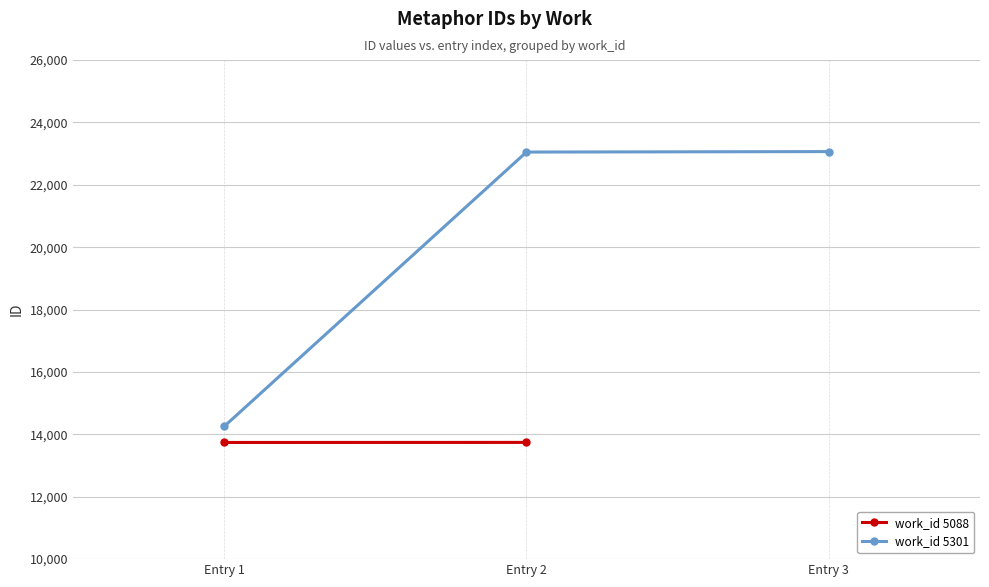

The chart shows a value of 21430 at Entry 1. True or false?

False